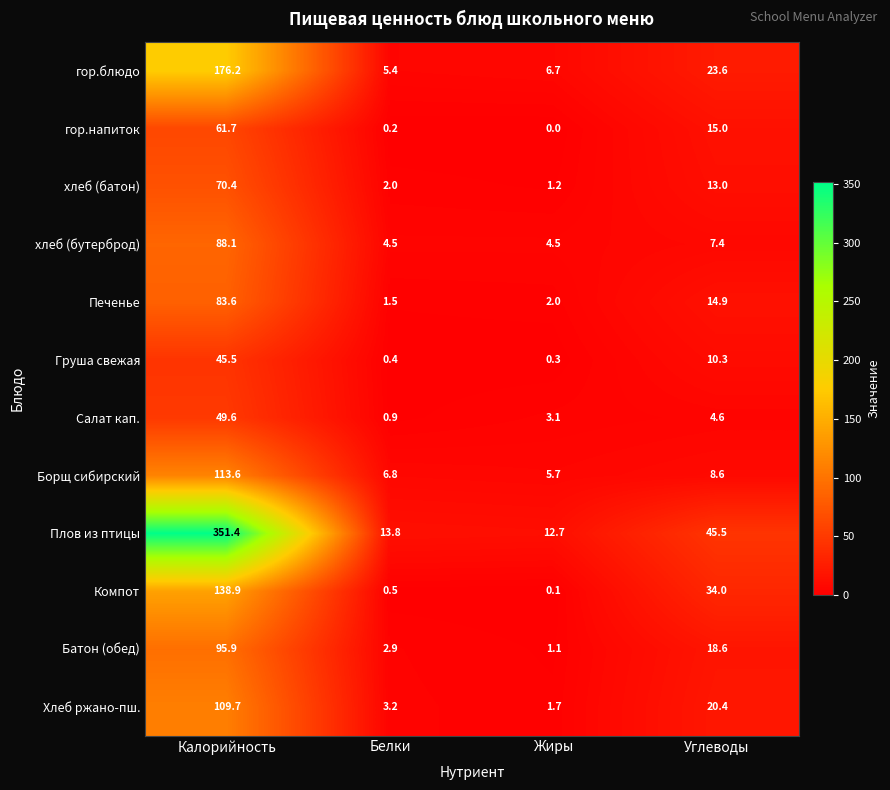

What is the highest value of the Компот series?

138.9